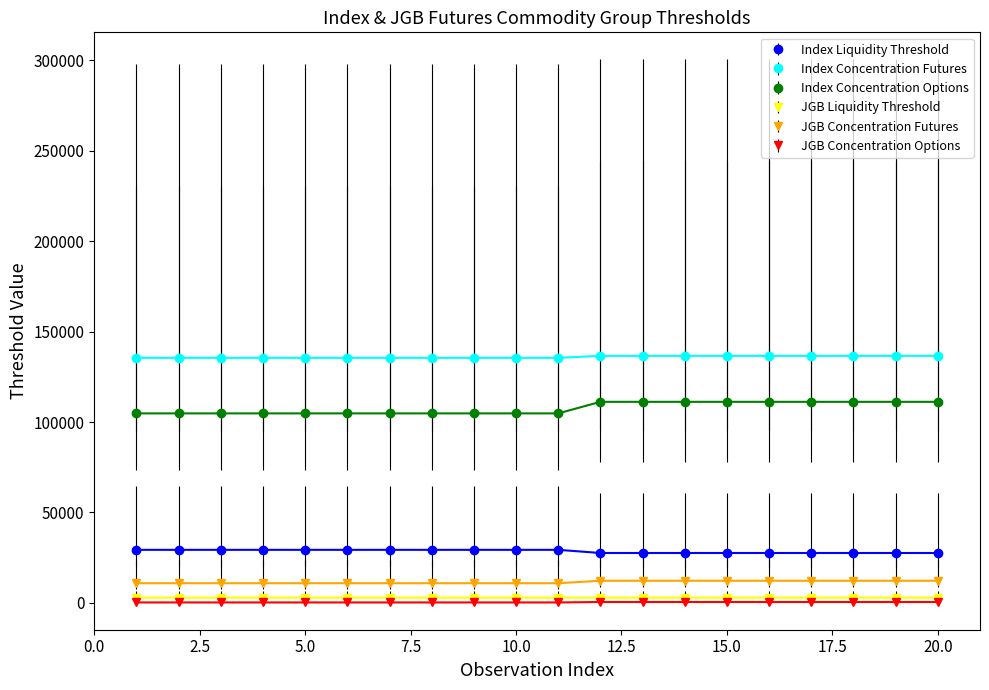

True or false: Index Concentration Options and JGB Liquidity Threshold intersect in this chart.

False